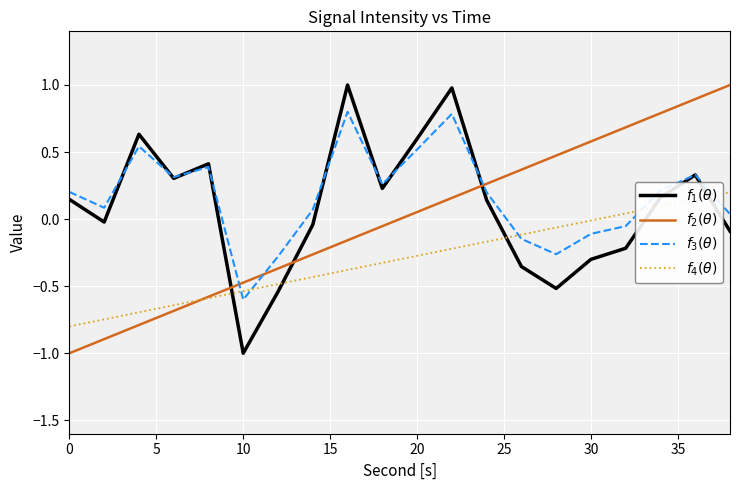

What is the greatest value displayed?

1.0